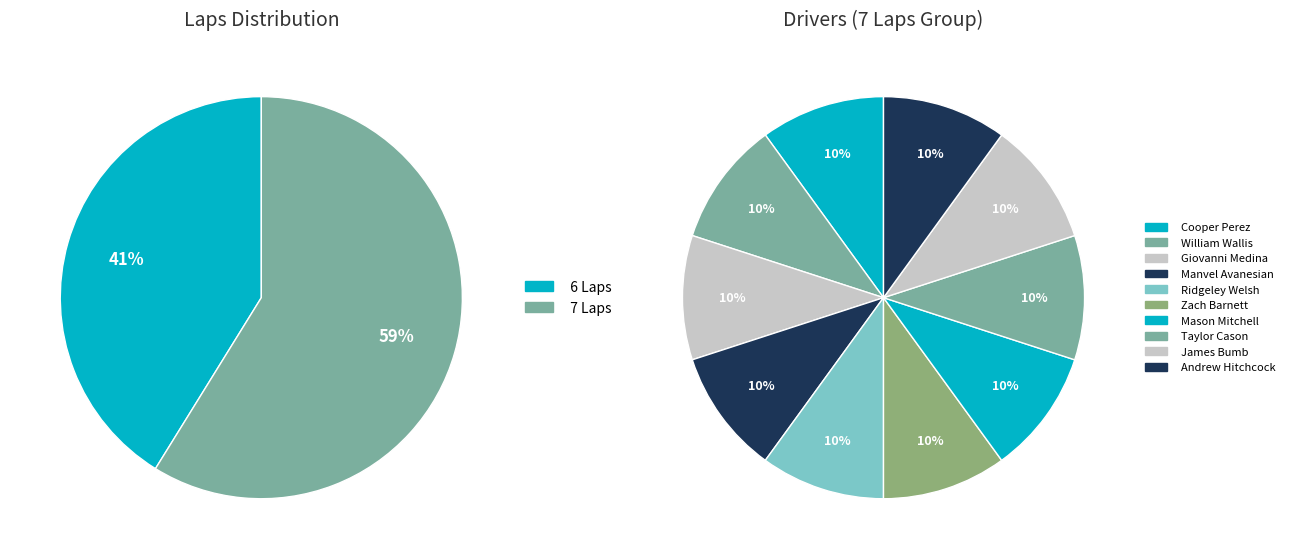

To the nearest percent, what portion does Taylor Cason represent?

6%